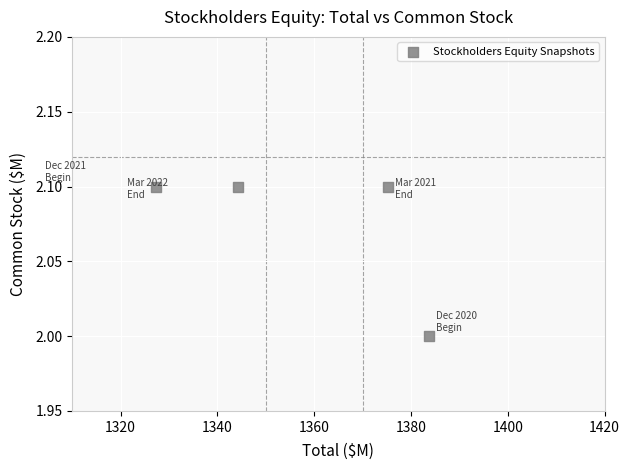

What is the average X value?

1357.7